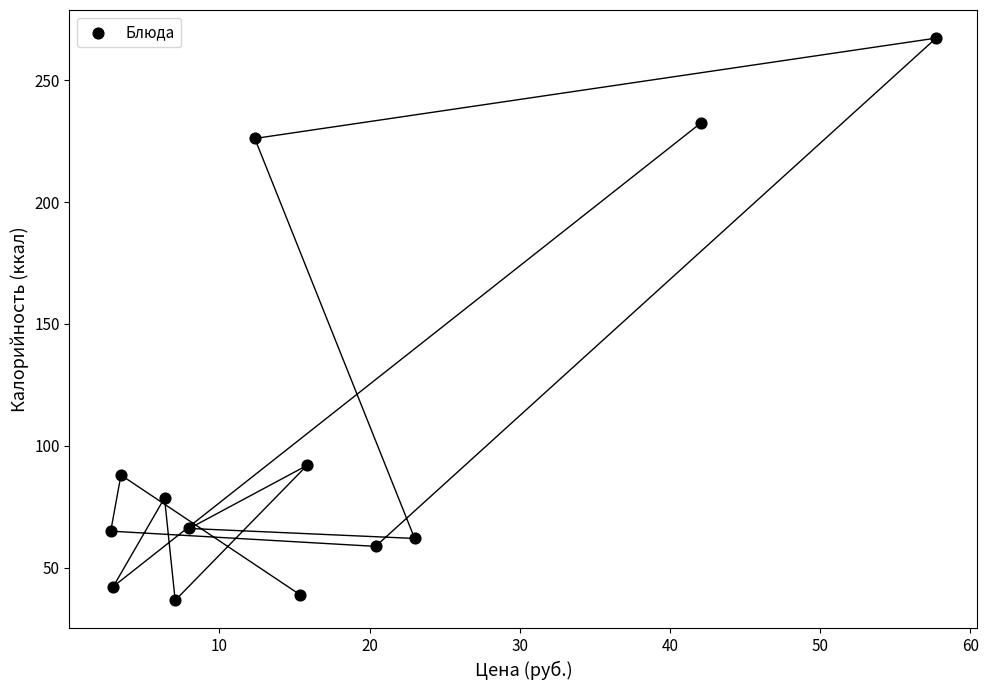

What Y value in the scatter plot is closest to 151?

92.0